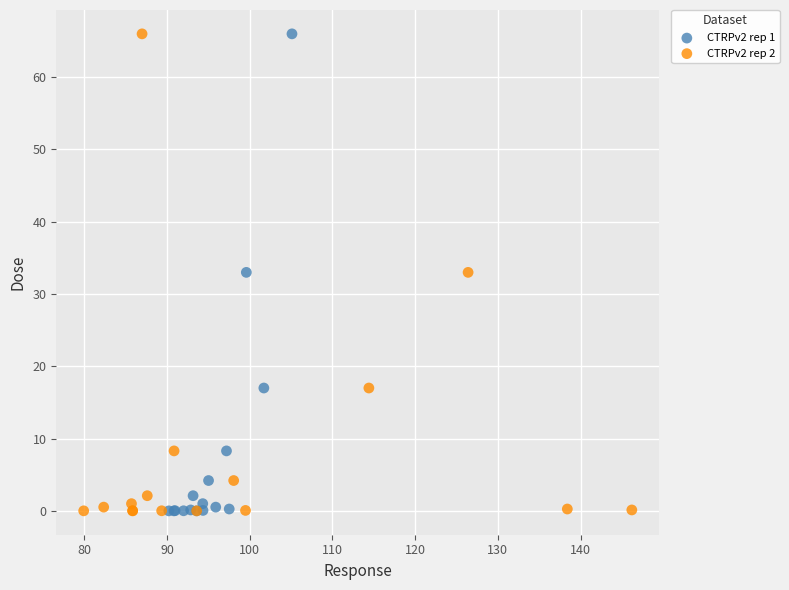

What are all the series names shown in the legend?

CTRPv2 rep 1, CTRPv2 rep 2